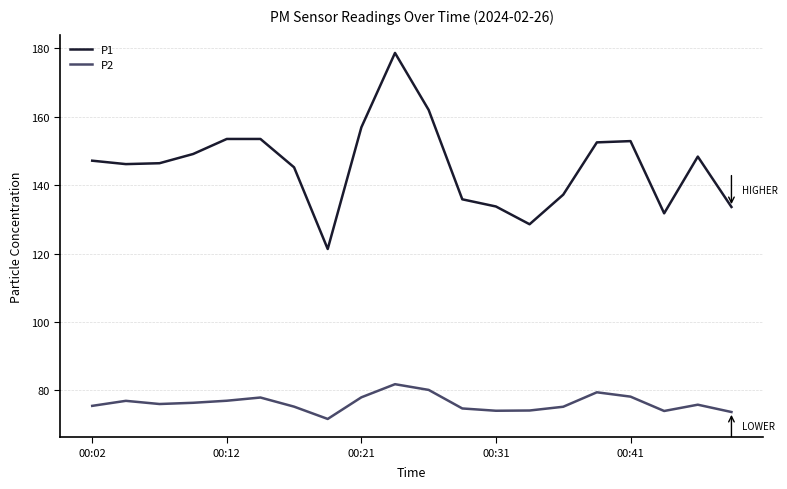

True or false: P2 and P1 cross at least once.

False